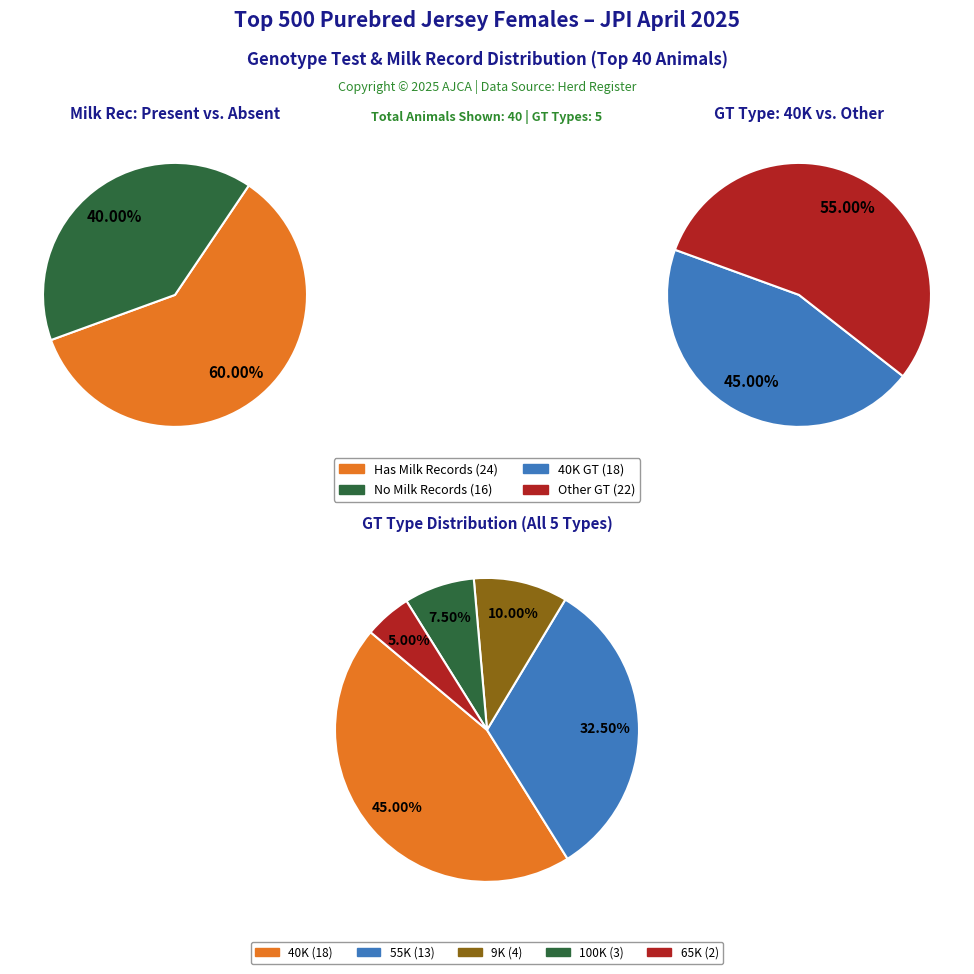

How many slices are in this pie chart?

5